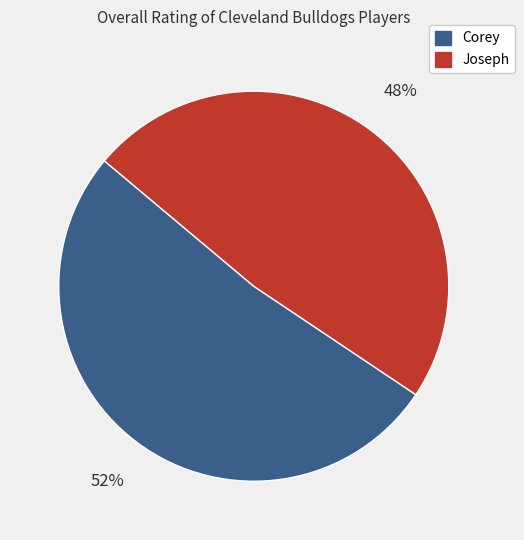

What percentage is the Corey slice, to the nearest percent?

52%